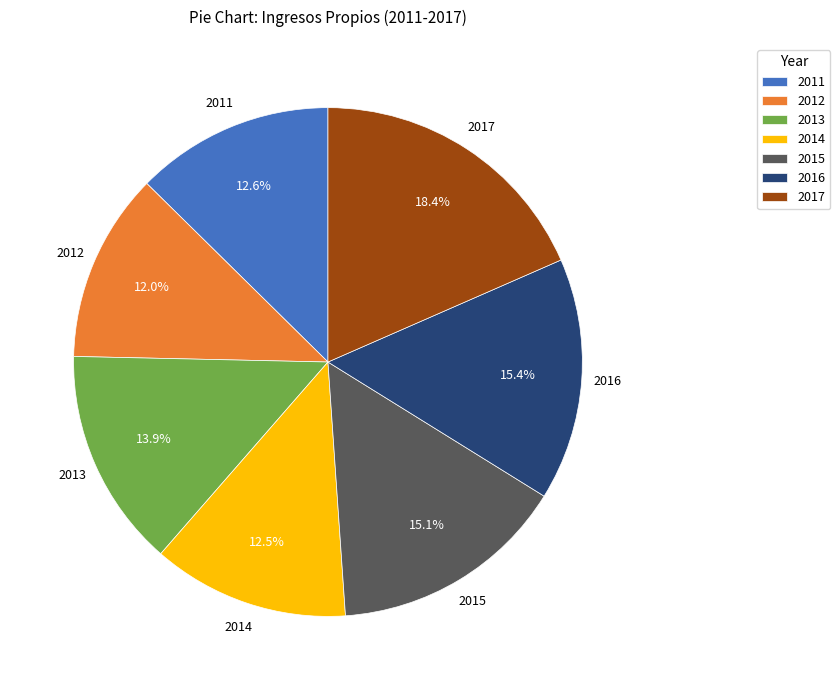

Is there any slice that represents more than half of the pie?

No